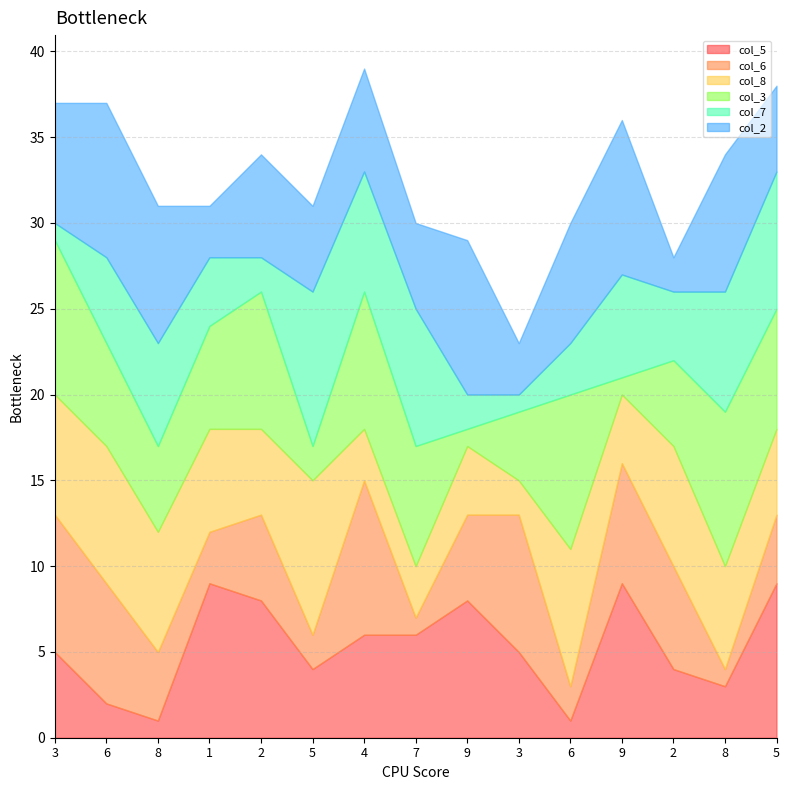

List the labels in order of col_2 value, smallest first.

2, 1, 3, 5, 7, 5, 2, 4, 3, 6, 8, 8, 6, 9, 9